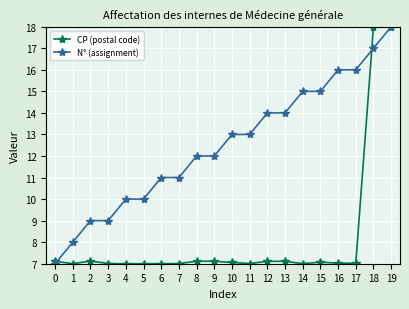

What is the highest value of the N° (assignment) series?

18.0